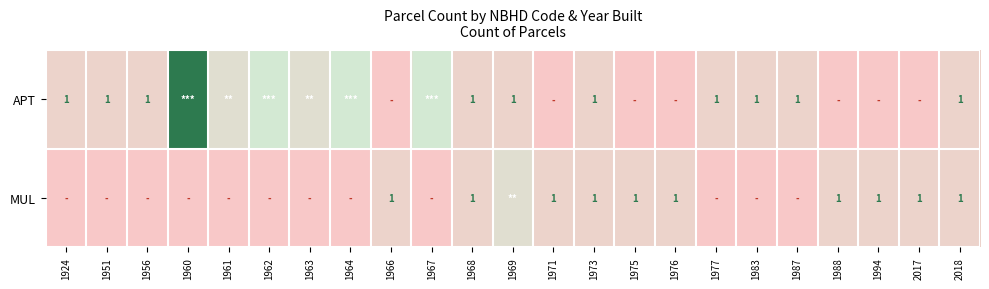

The APT series shows 2 at 1983. True or false?

False